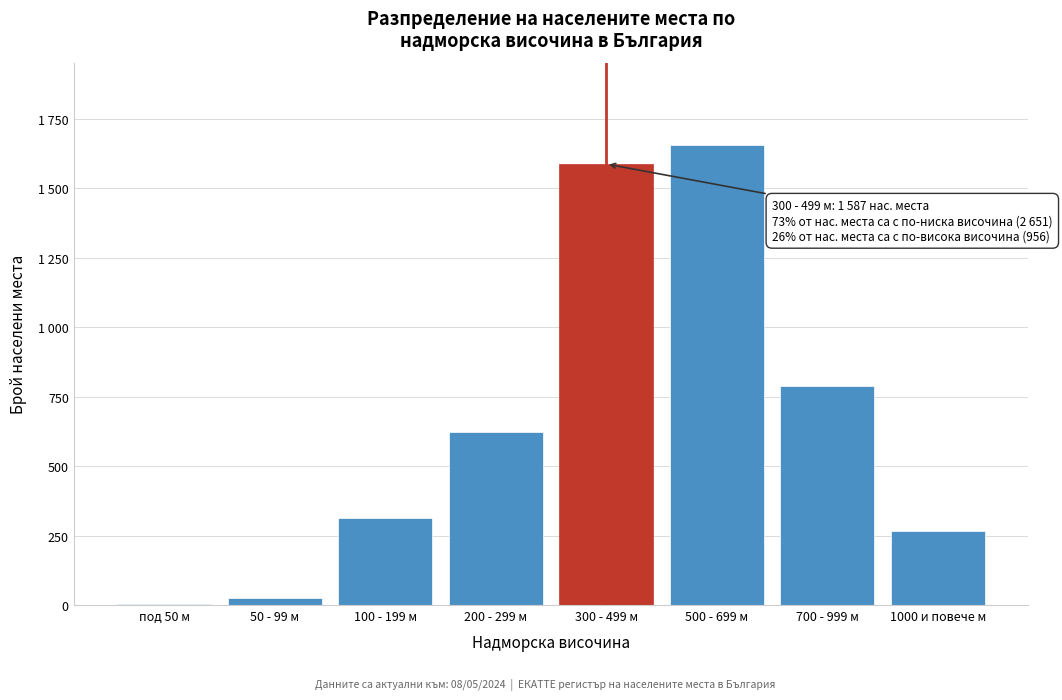

Are the bars horizontal?

No